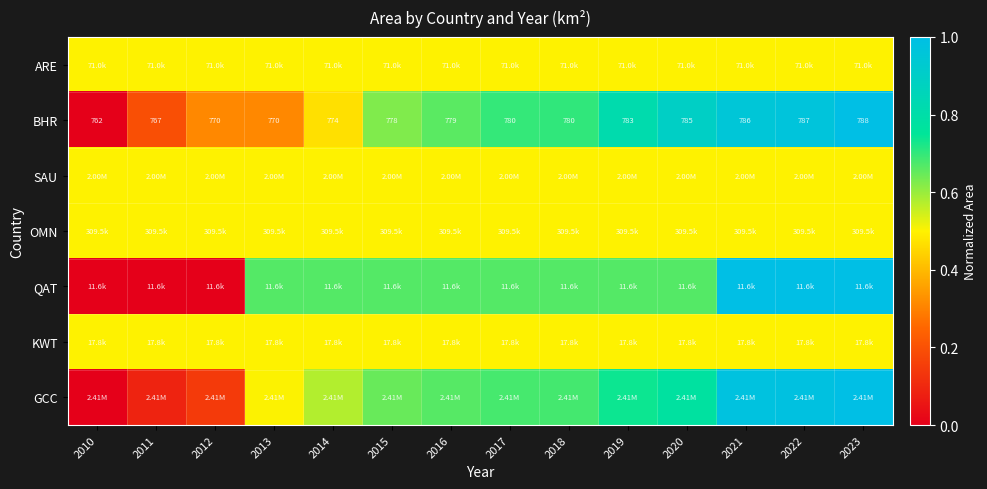

True or false: OMN has a value of 0.5 at 2023.

True